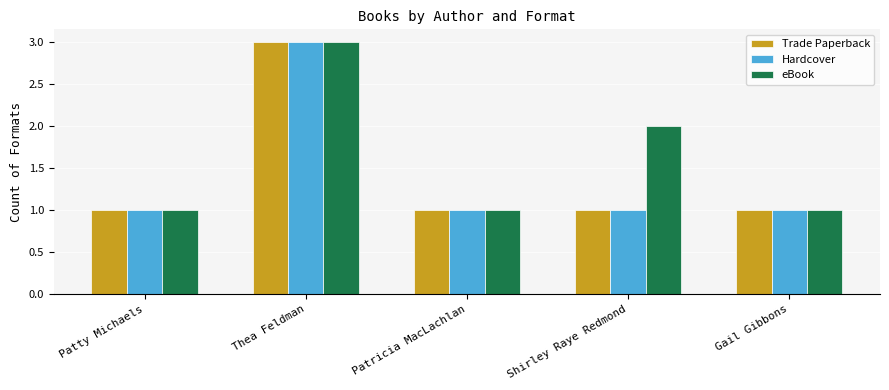

What is the label of the 5th bar from the left?

Gail Gibbons